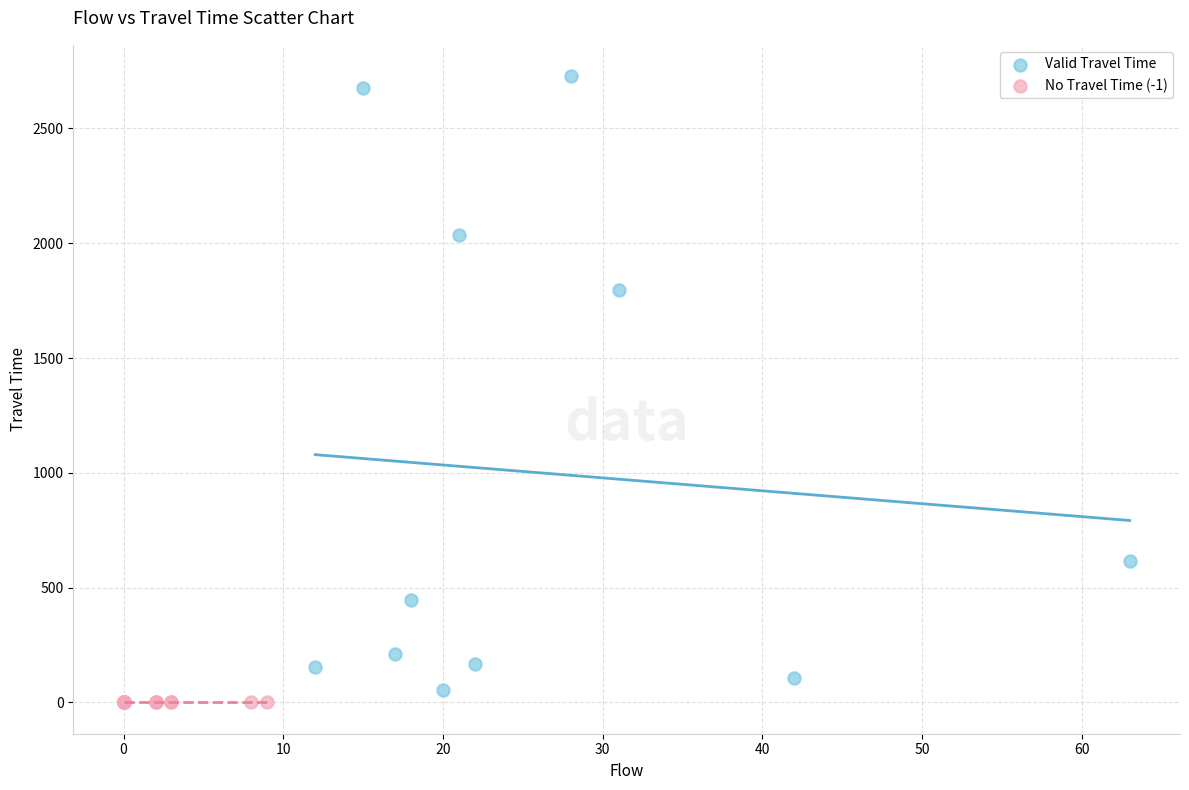

Which series contains the highest Y value?

Valid Travel Time